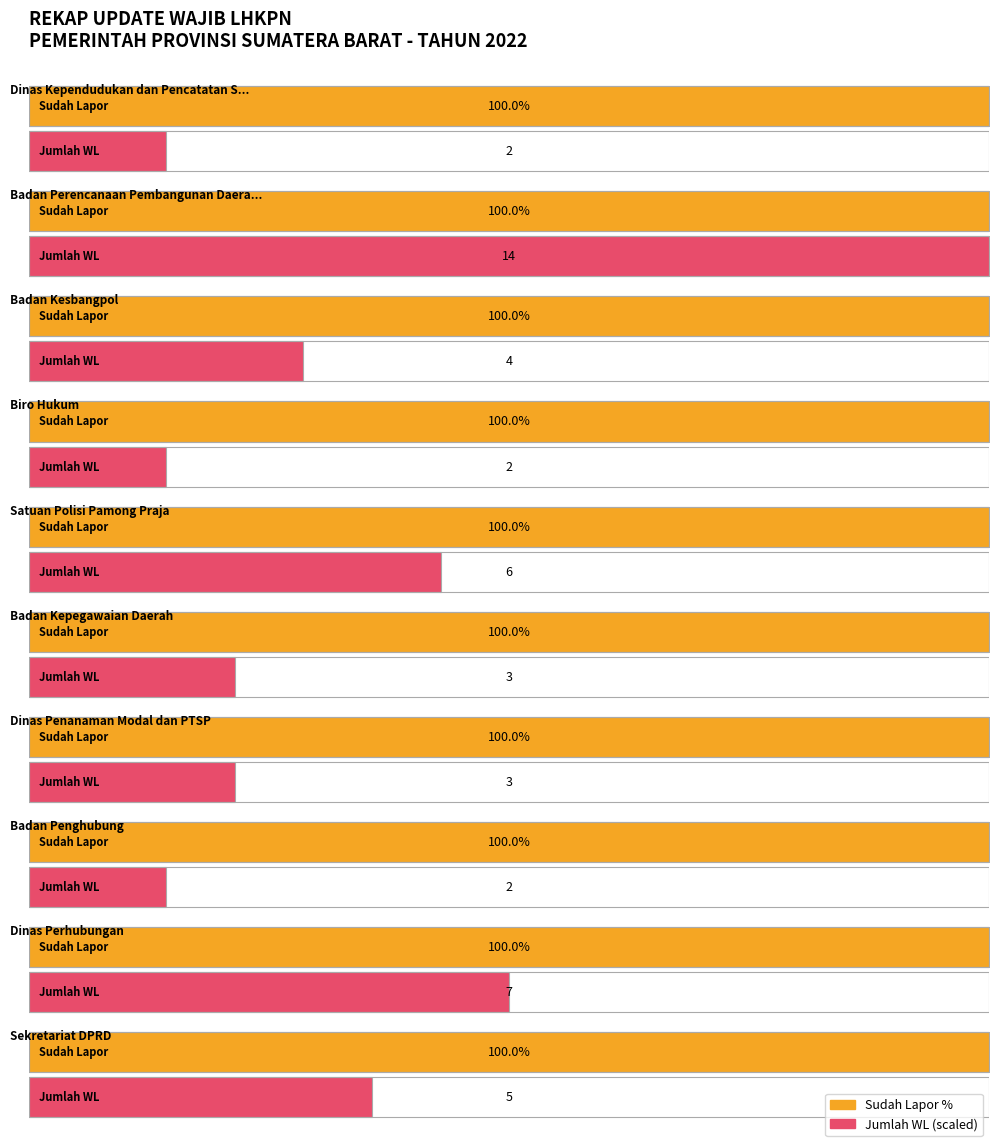

What is the label of the 15th bar from the right?

Dinas Kependudukan dan Pencatatan Sipil